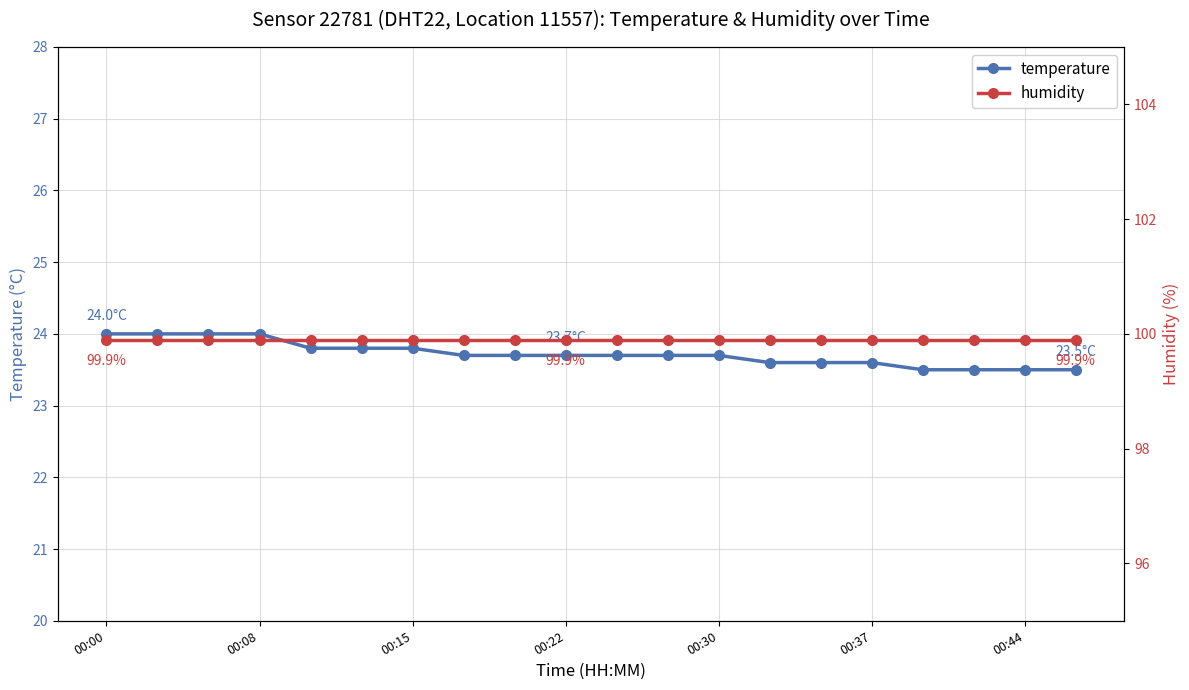

Is it true that temperature equals 36.6 at 00:44?

False